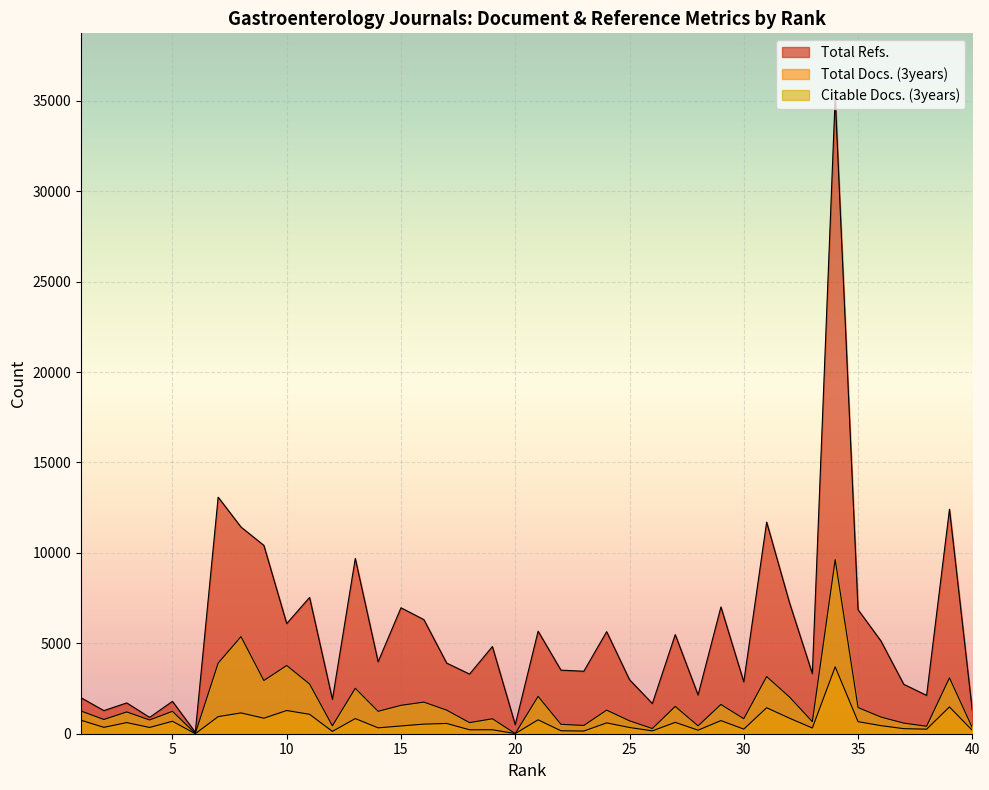

What is the value of the Total Refs. point at the 25th from the left?

2988